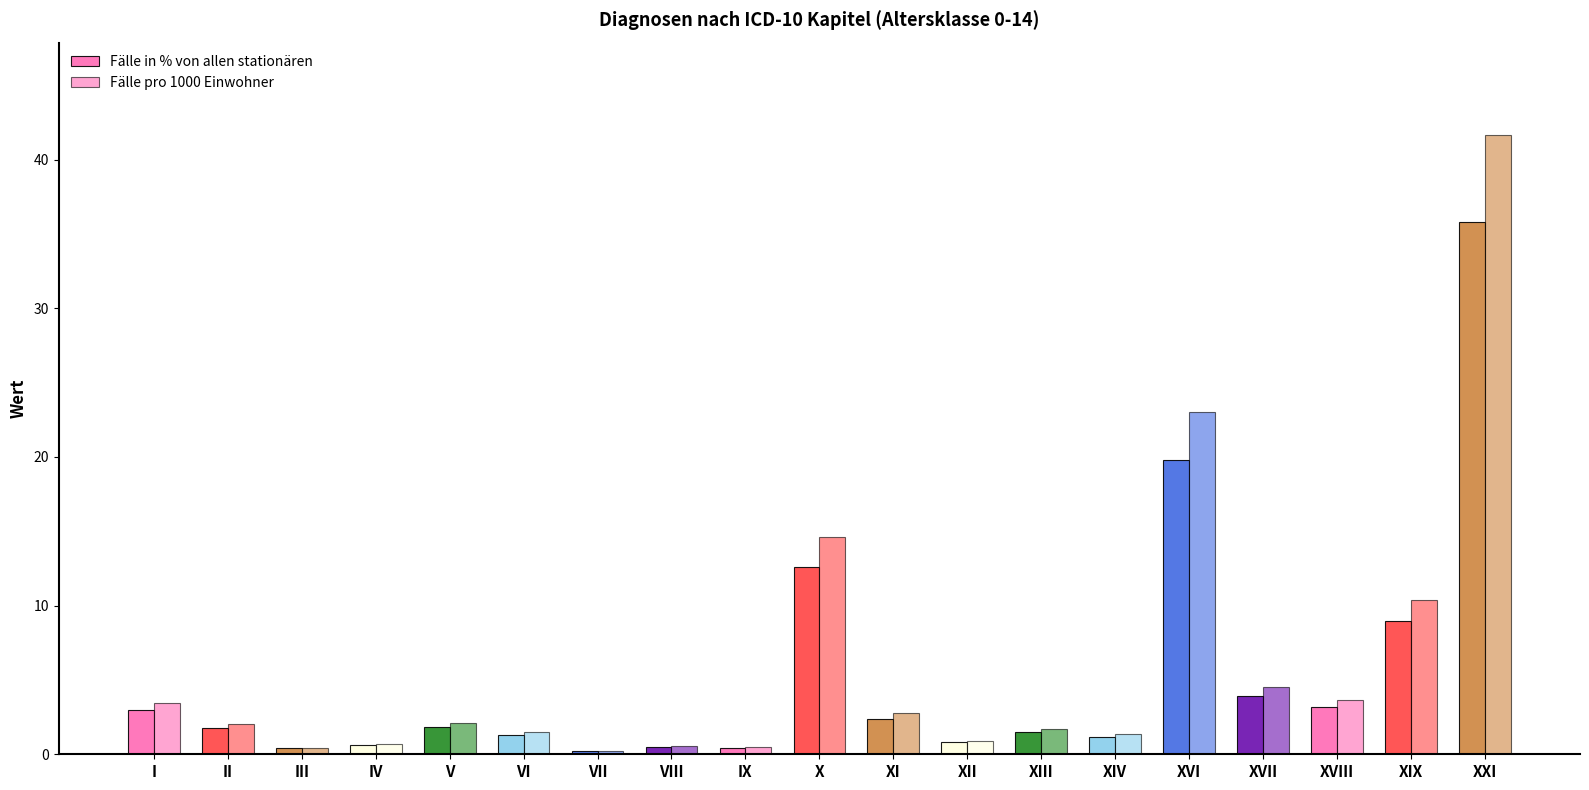

Count the number of data series in this chart.

2